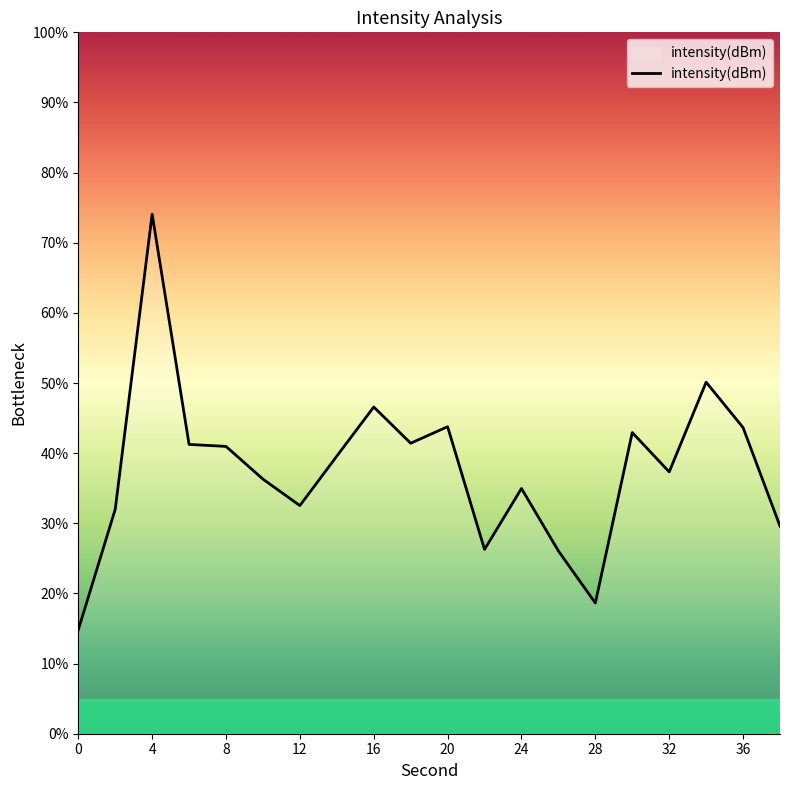

What is the difference between the maximum and minimum values?

59.3